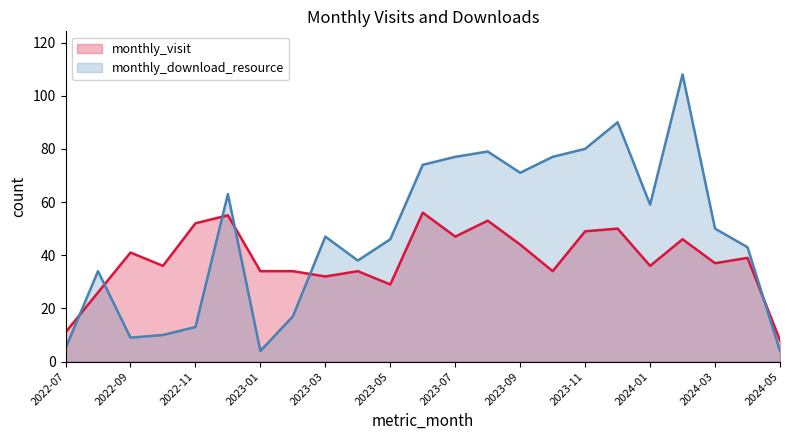

What is the spread (max minus min) of values at 2024-01?

23